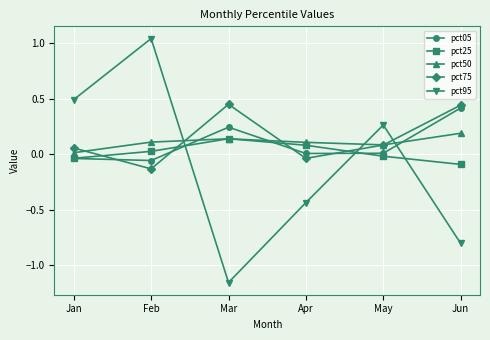

In pct75, how many points are higher than both neighbors (excluding endpoints)?

1